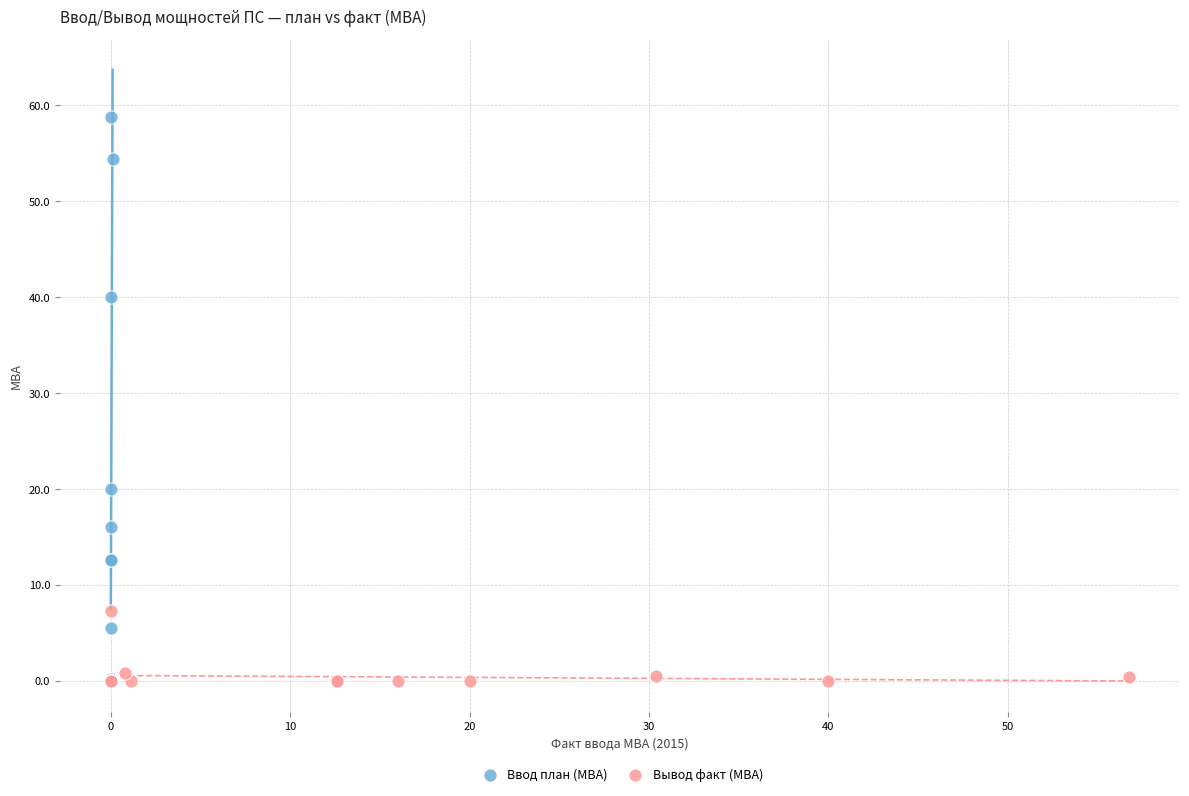

Which series contains the highest Y value?

Ввод план (МВА)